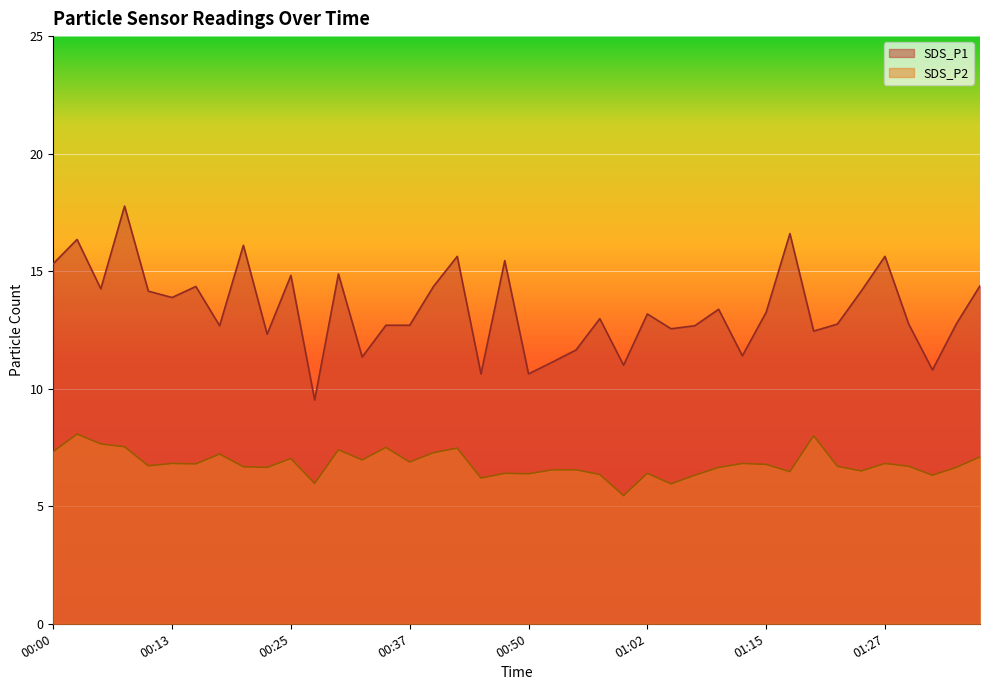

How many interior local peaks does the SDS_P1 series have?

13